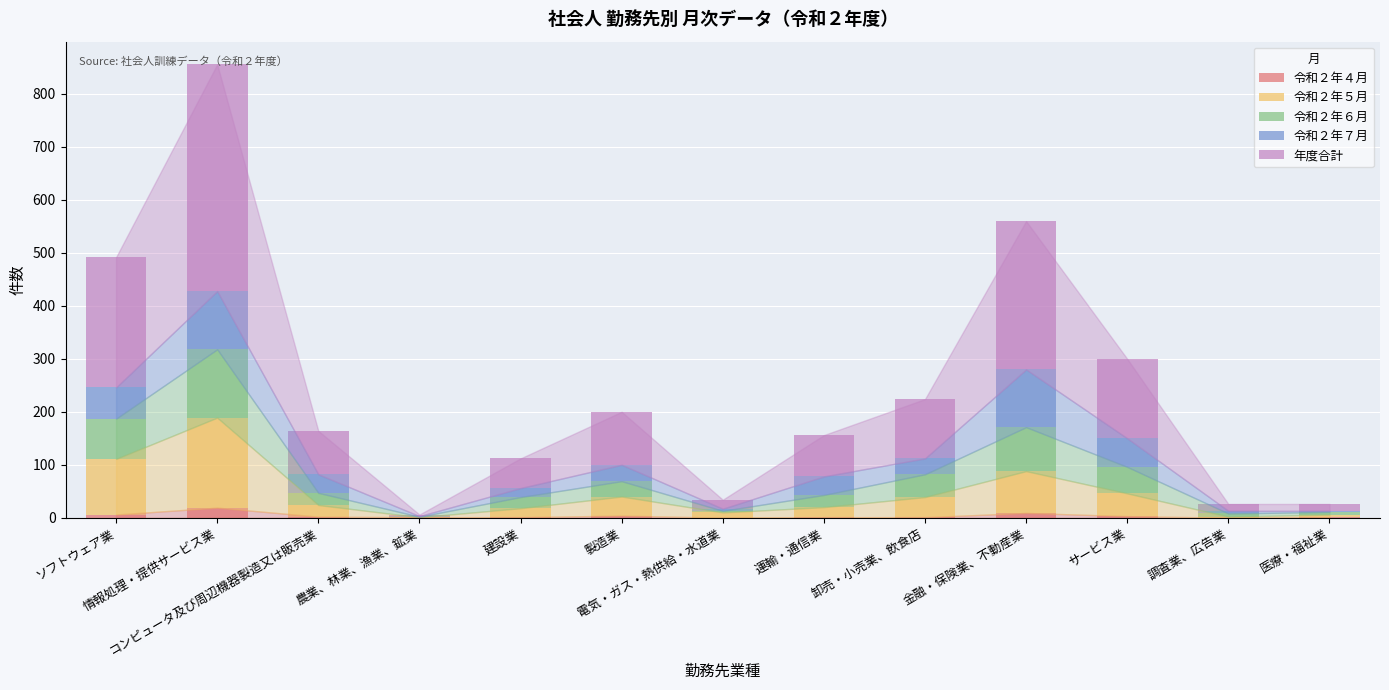

Are the bars horizontal?

No